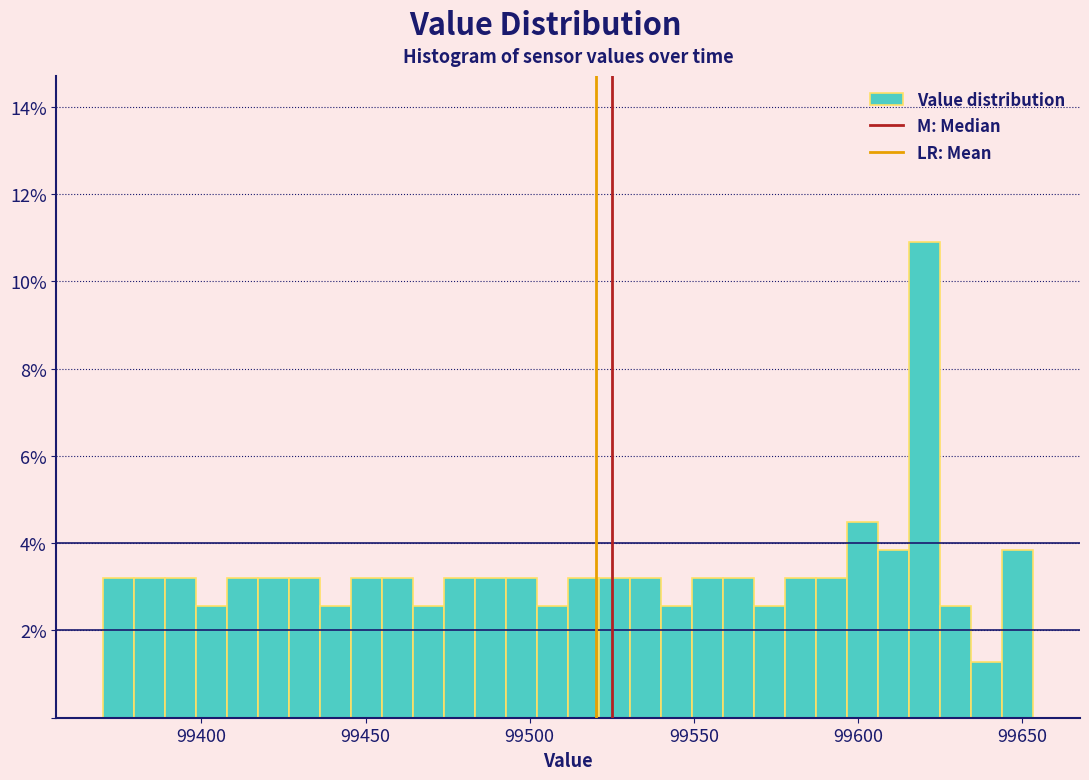

Read against the x-axis, roughly where is the centre of the tallest bar?

99620